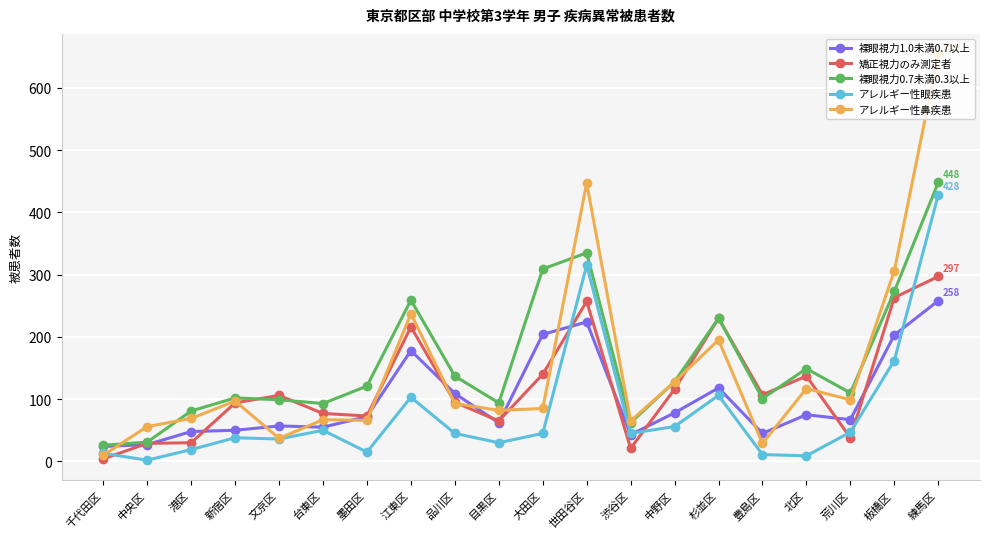

True or false: 矯正視力のみ測定者 has more than 0 points higher than both neighbors.

True